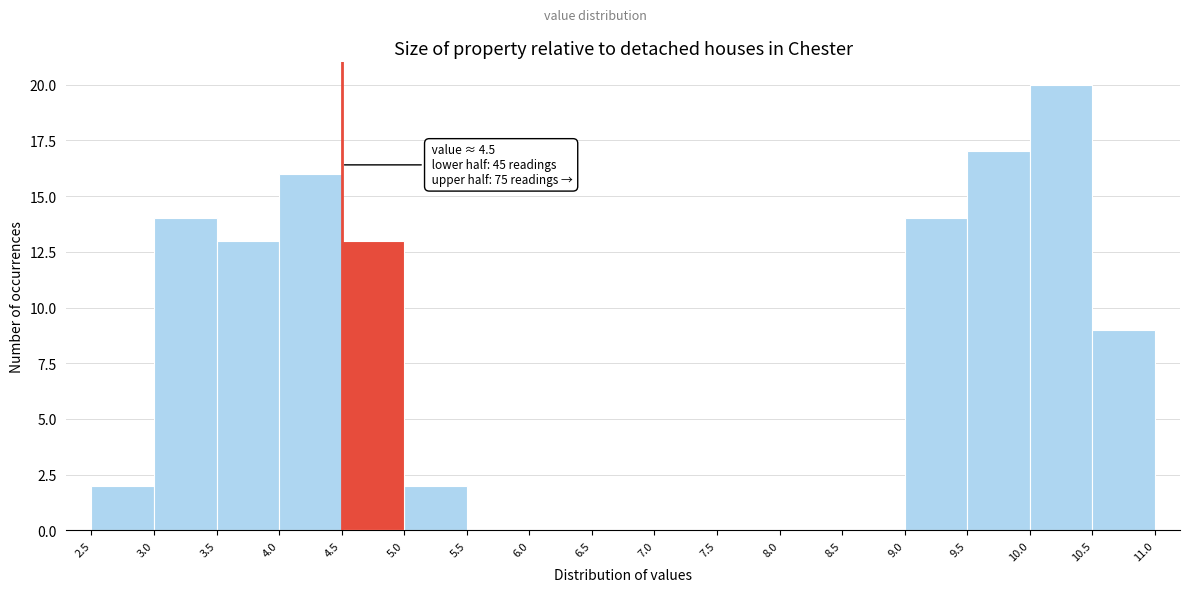

Which range on the x-axis has the tallest bar?

10.0 to 10.5